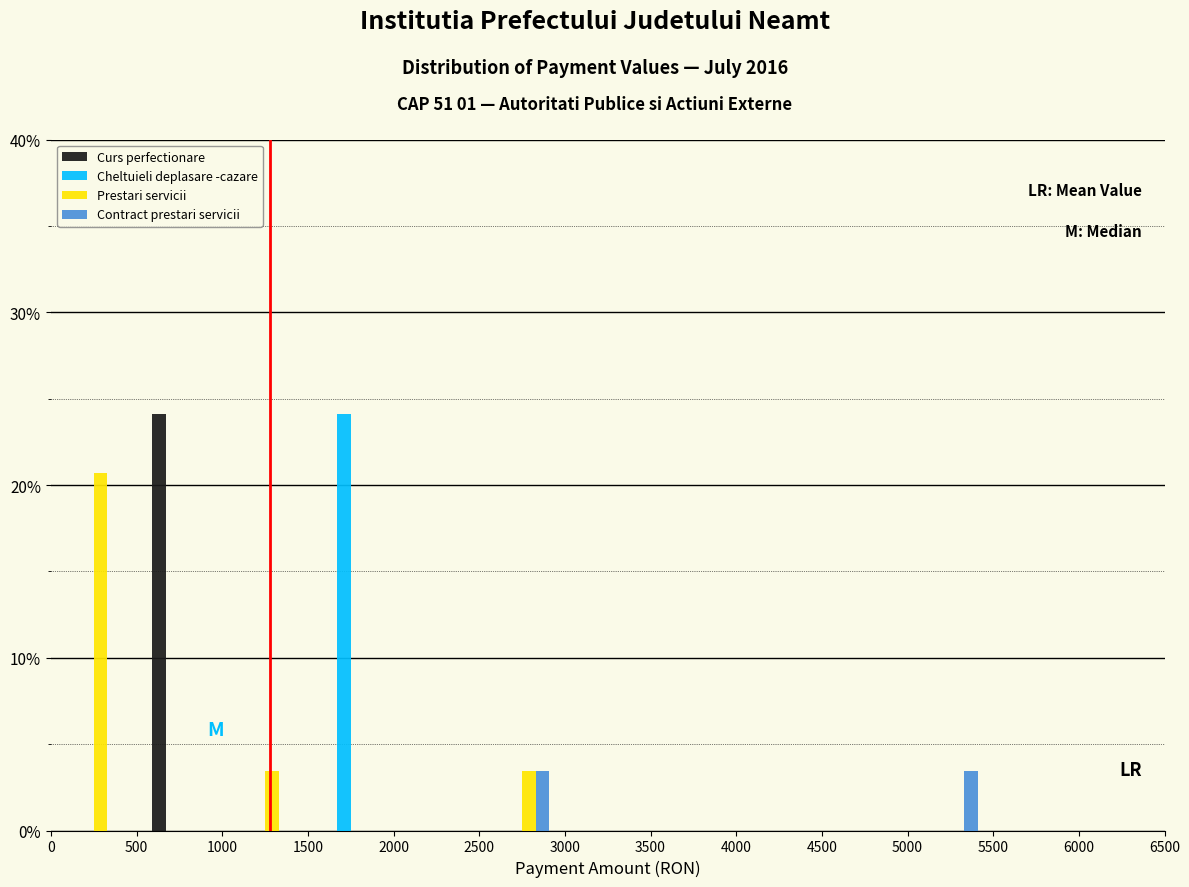

What is the height of the Cheltuieli deplasare -cazare bar covering 1500 to 2000 on the x-axis? The values are not printed on the chart, so give them approximately, as read against the axis.

24